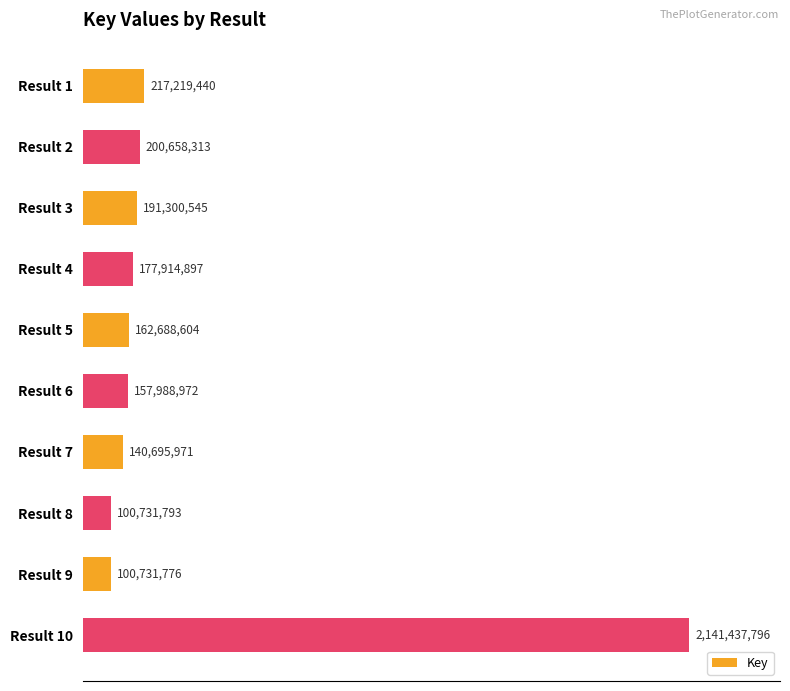

What is the difference between the maximum and minimum values?

2040706020